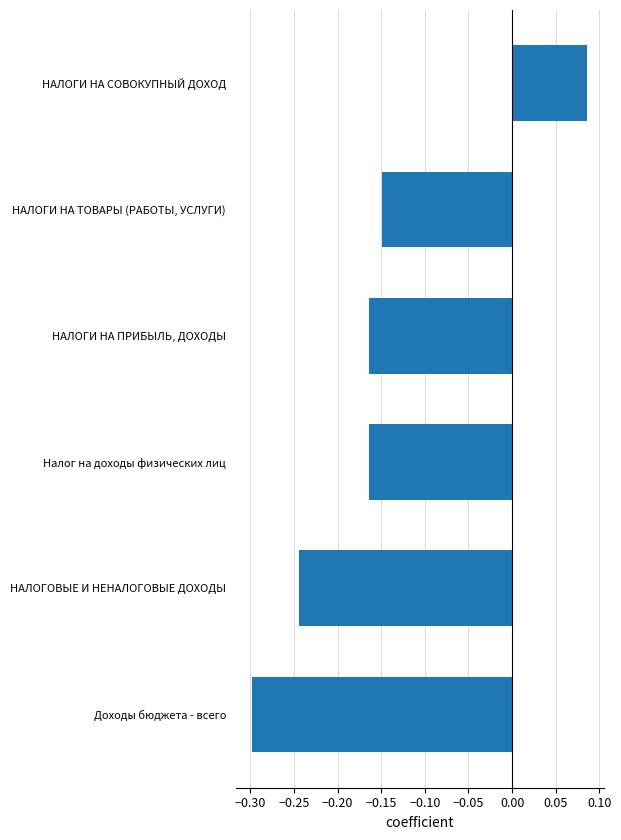

How many data points does each series have?

6